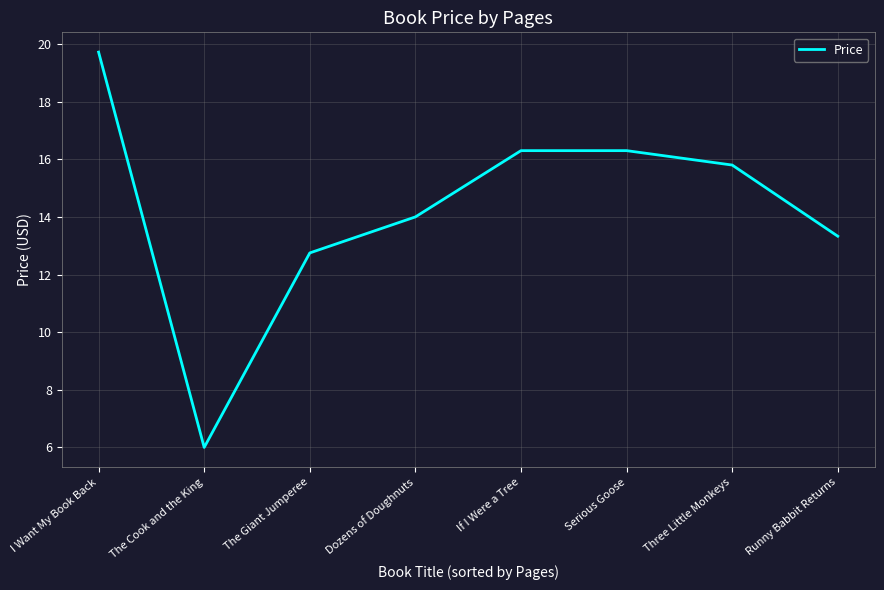

What is the sum of all values?

114.2